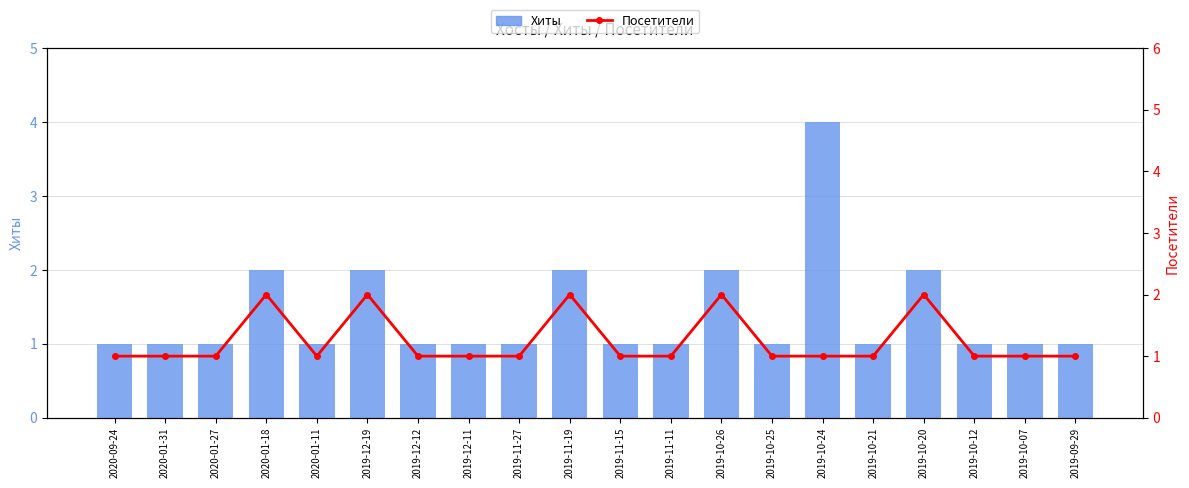

How many distinct data groups are displayed?

2